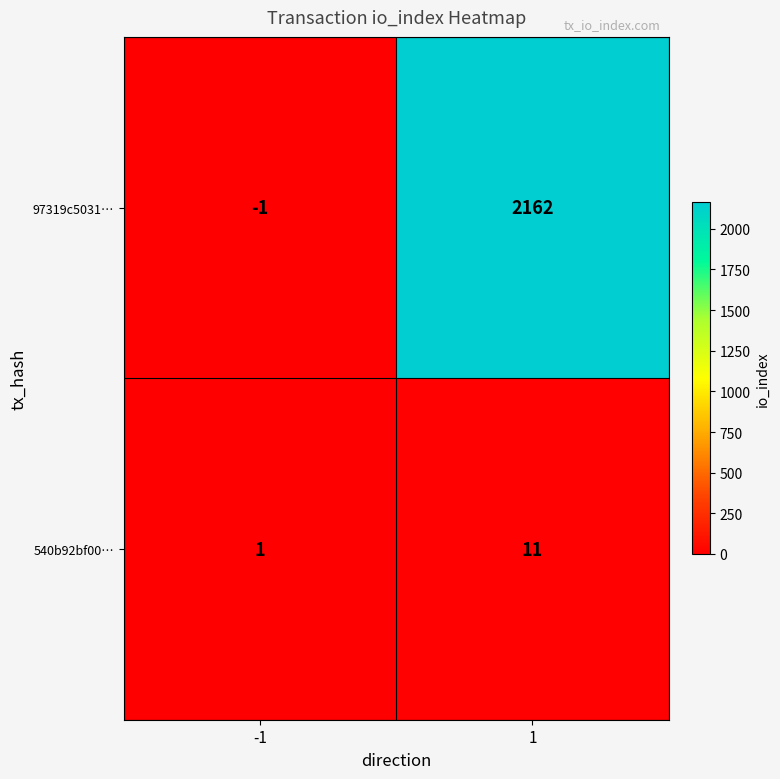

What is the highest value of the 540b92bf00… series?

11